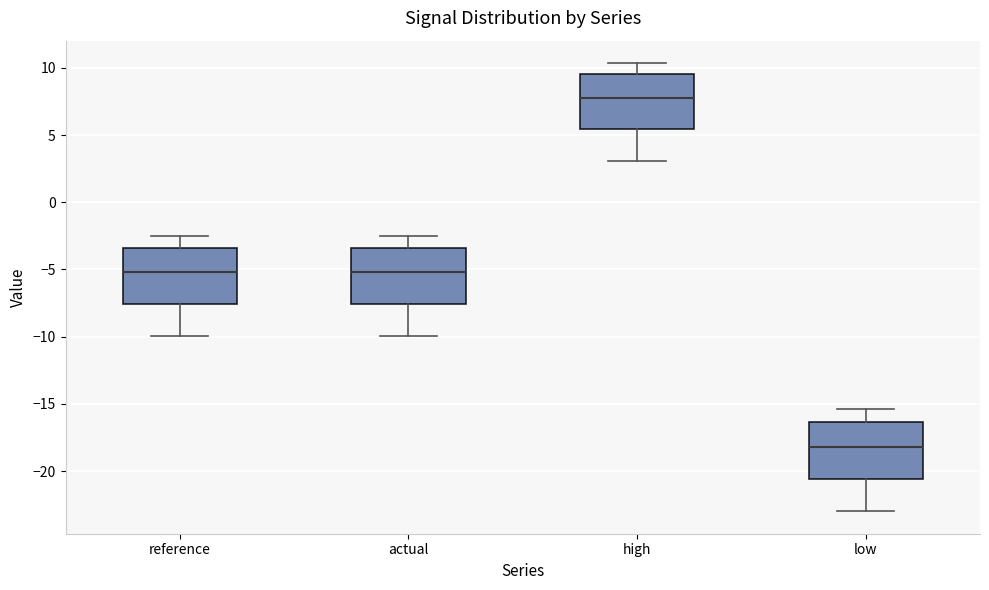

Reading left to right, read every box against the y-axis: the position of its median line, the range the box covers, and the ends of its whiskers. The values are not printed on the chart, so give them approximately, as read against the axis.

reference: median -5.0, box -7.5 to -3.5, whiskers -10.0 to -2.5
actual: median -5.0, box -7.5 to -3.5, whiskers -10.0 to -2.5
high: median 8.0, box 5.5 to 9.5, whiskers 3.0 to 10.5
low: median -18.0, box -20.5 to -16.5, whiskers -23.0 to -15.5